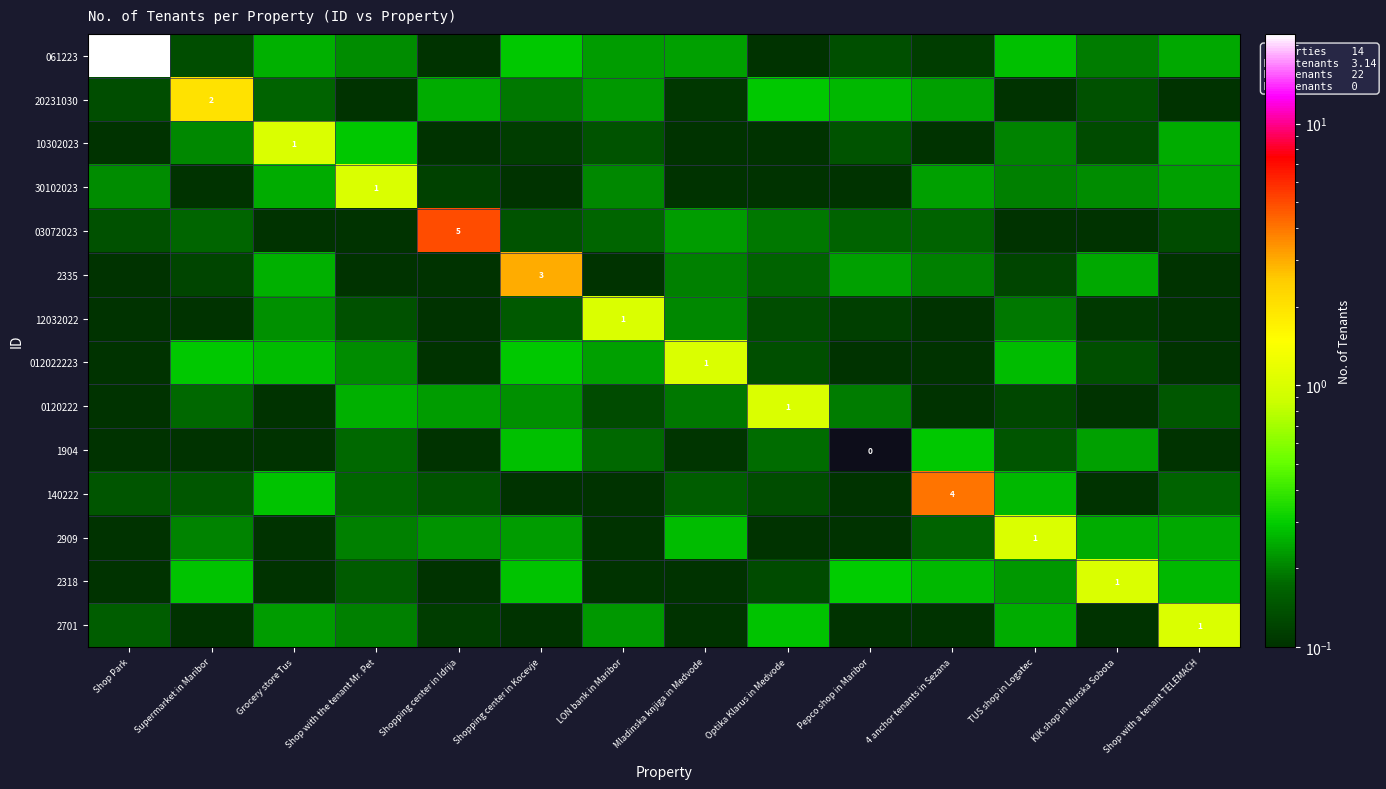

Where is 012022223 nearest to the value 0?

4 anchor tenants in Sezana